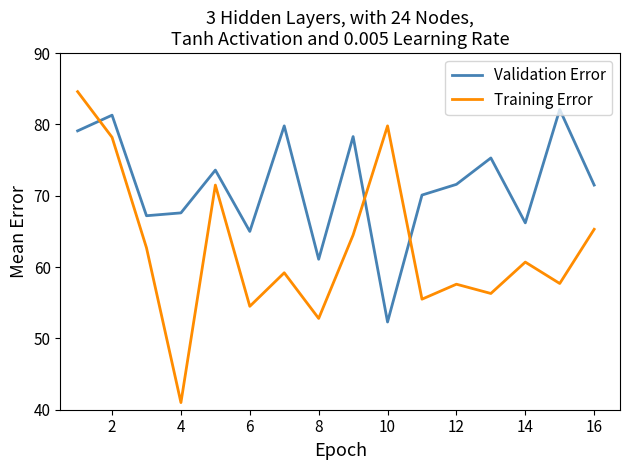

What is the difference between the maximum and minimum values in the Validation Error series?

29.8